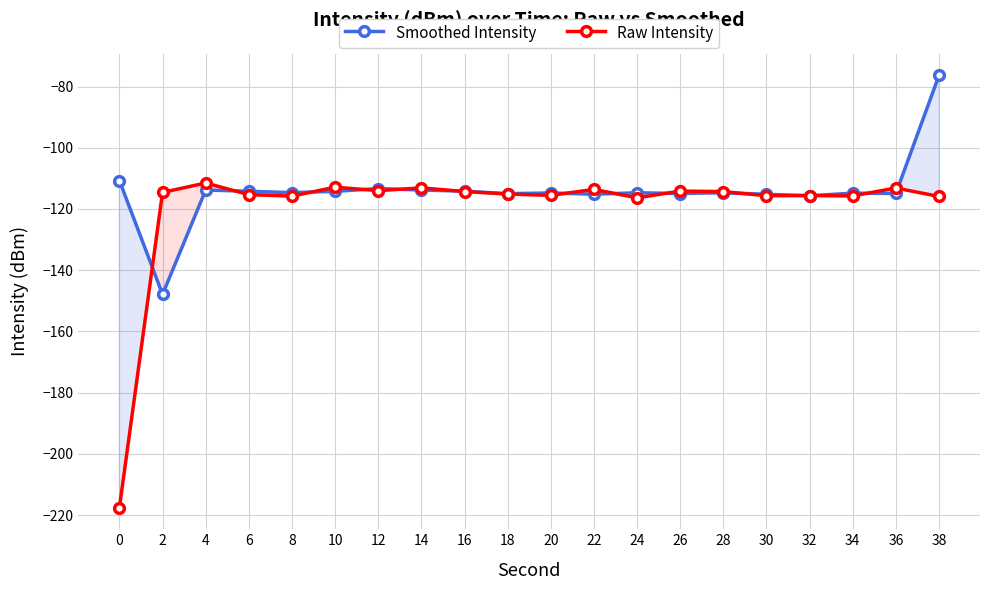

Which label corresponds to the largest value in the chart?

38